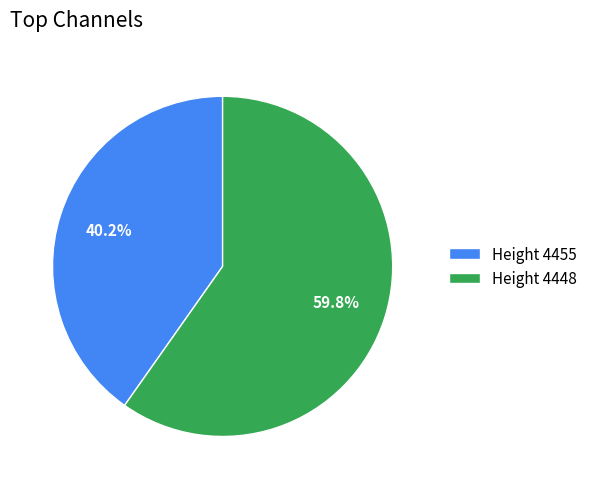

What is the smallest slice in the pie chart?

Height 4455